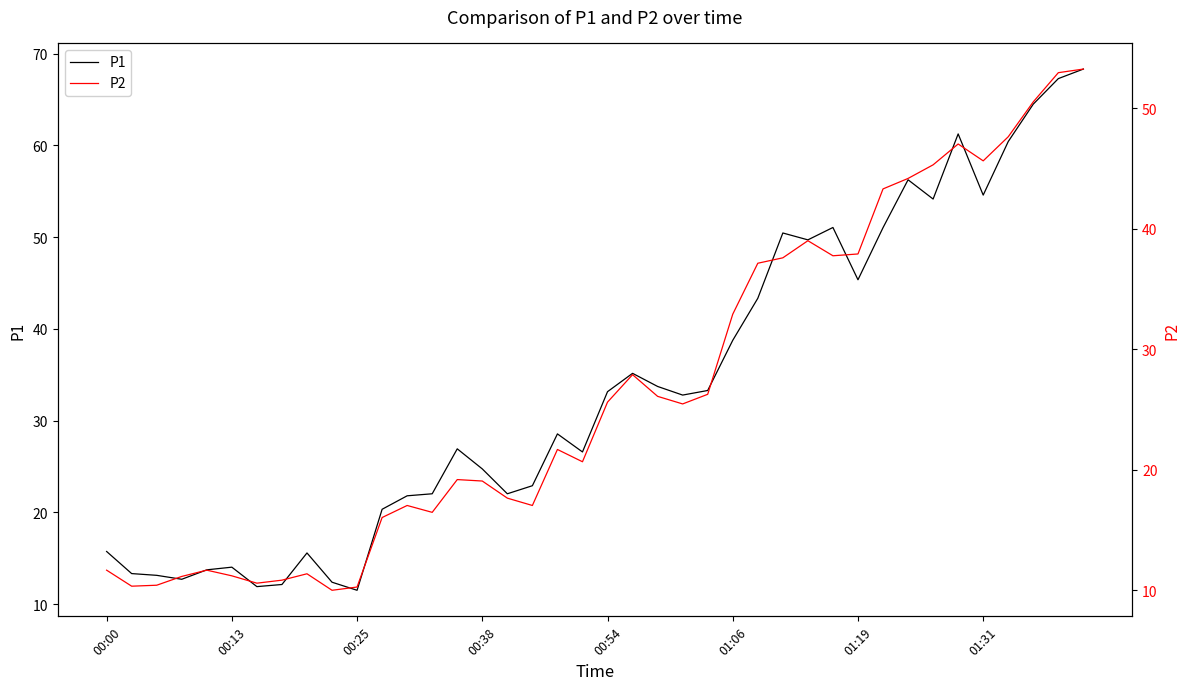

How many values in the P1 series are below 32?

20